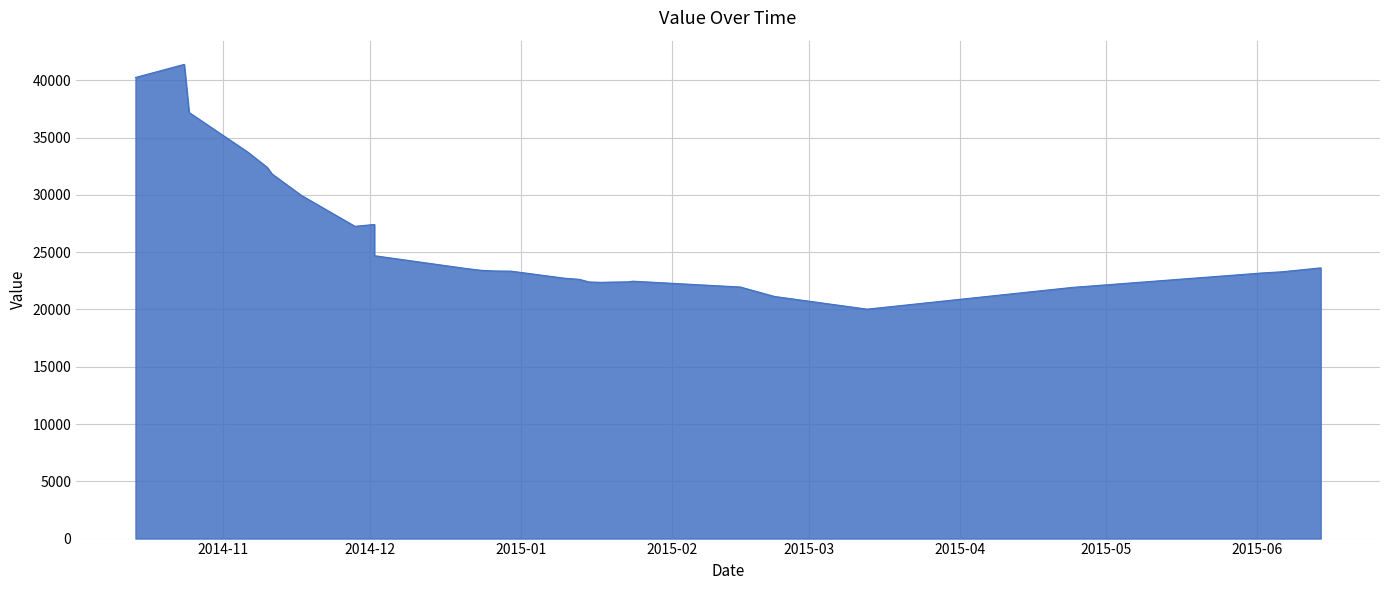

What is the difference between the maximum and second lowest values?

20255